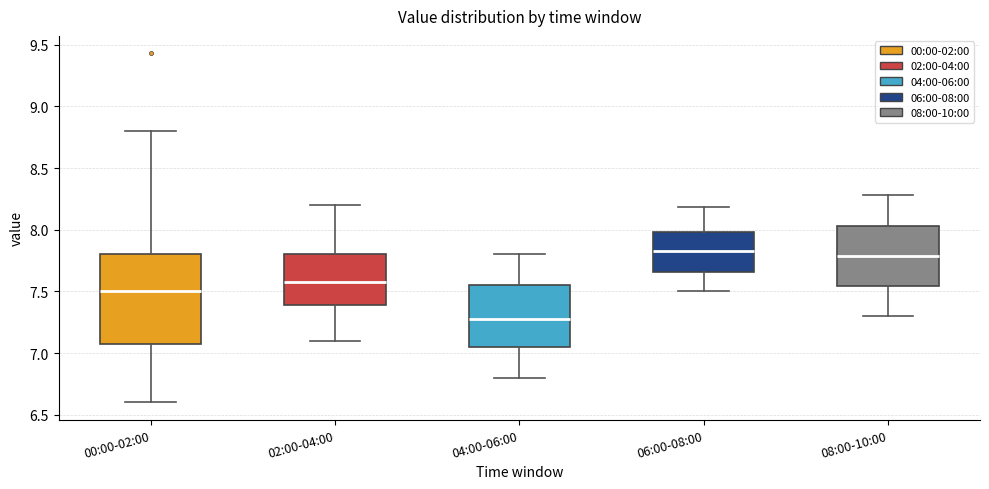

Where is the lower edge of the box for 08:00-10:00 on the y-axis? The values are not printed on the chart, so give them approximately, as read against the axis.

7.55